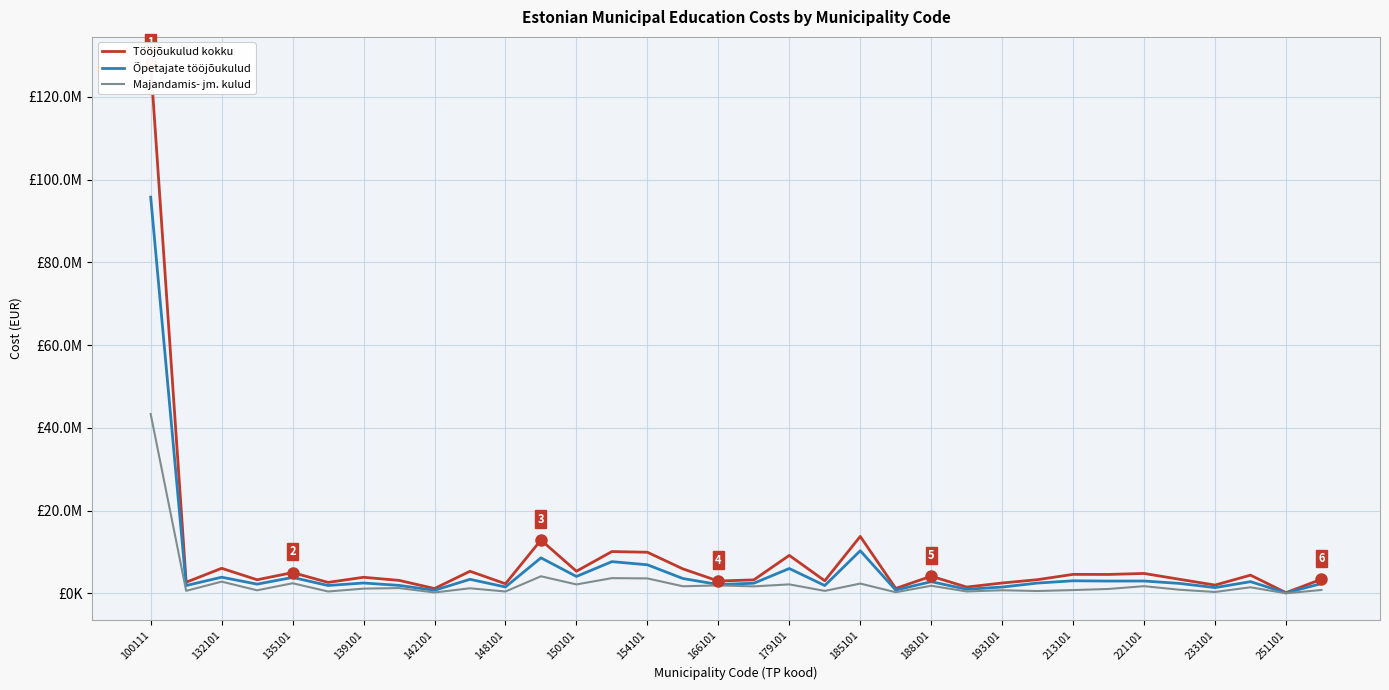

At 179101, list the series in order from largest to smallest.

Tööjõukulud kokku, Õpetajate tööjõukulud, Majandamis- jm. kulud